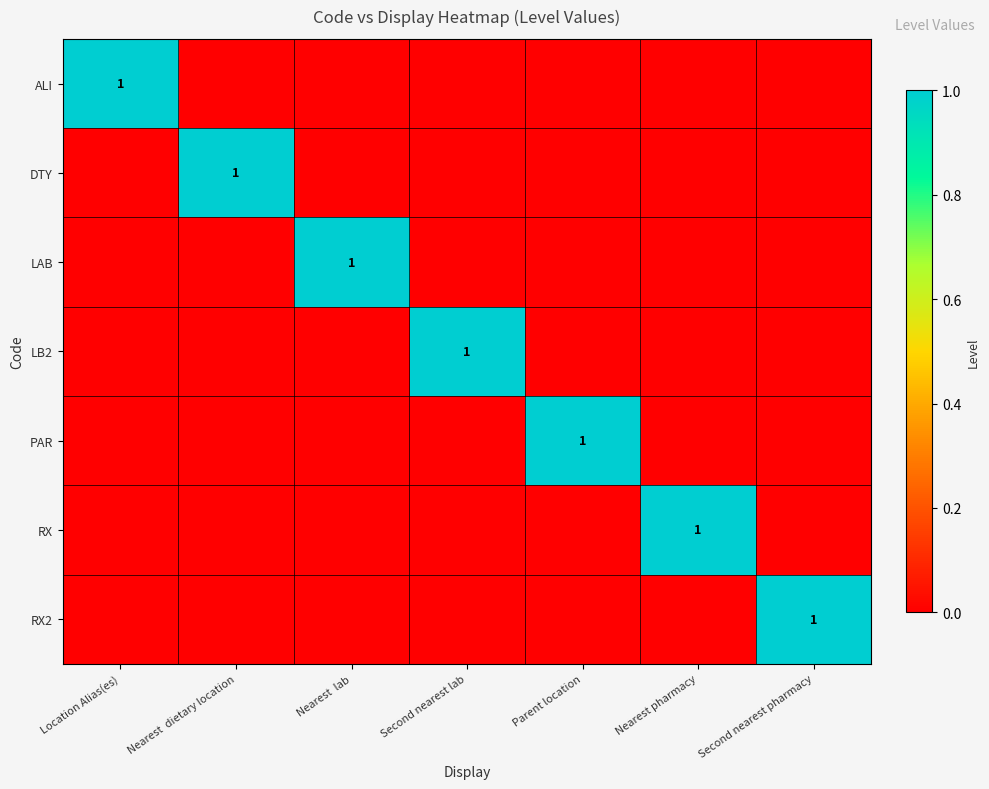

True or false: PAR has a value of 0 at Parent location.

False